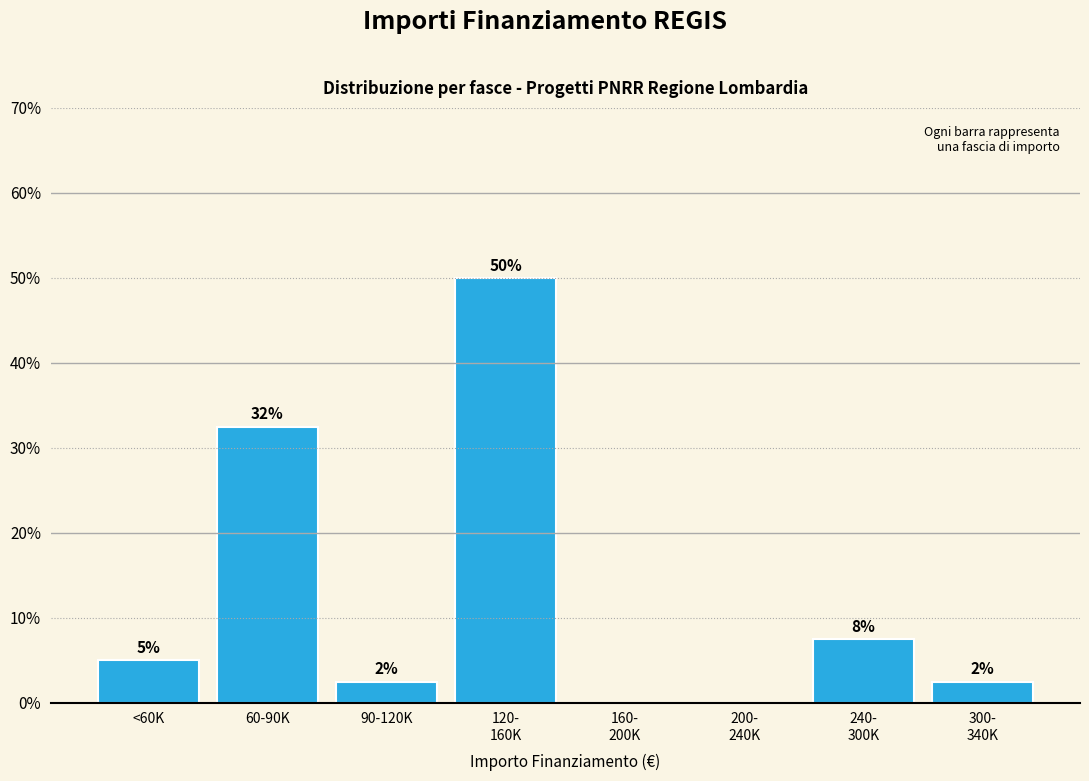

Are the bars horizontal?

No